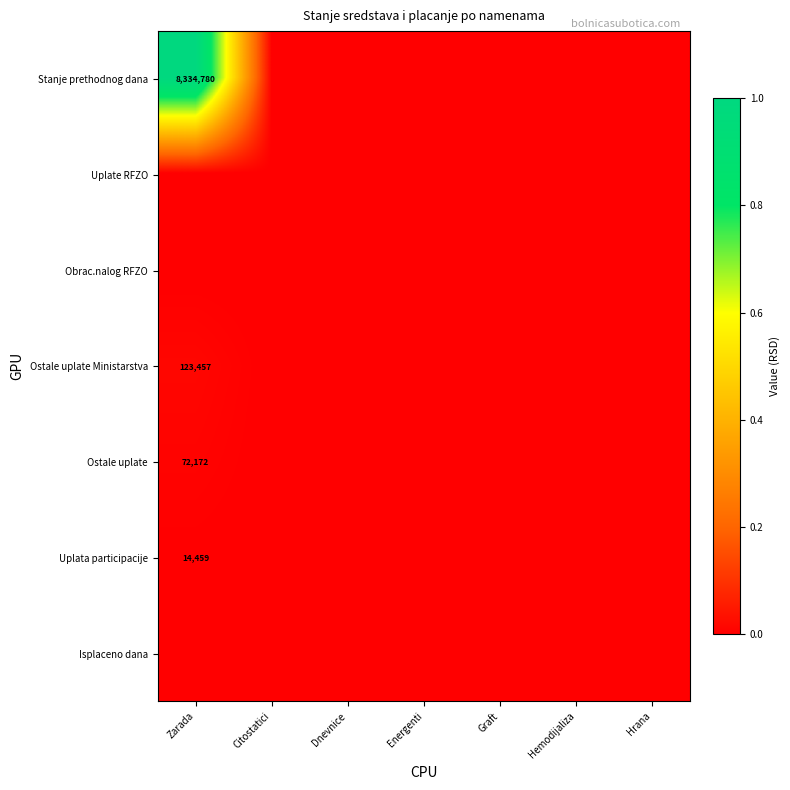

At how many categories does at least one series exceed 0?

1